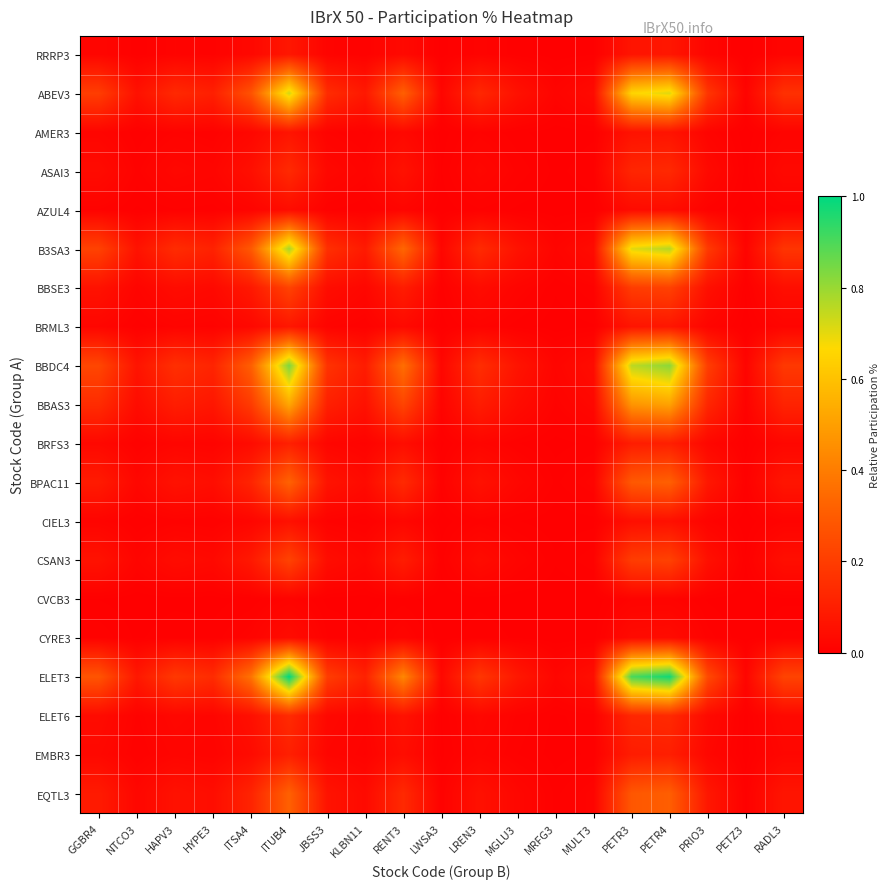

Which series changed the most between KLBN11 and PETR3?

ELET3